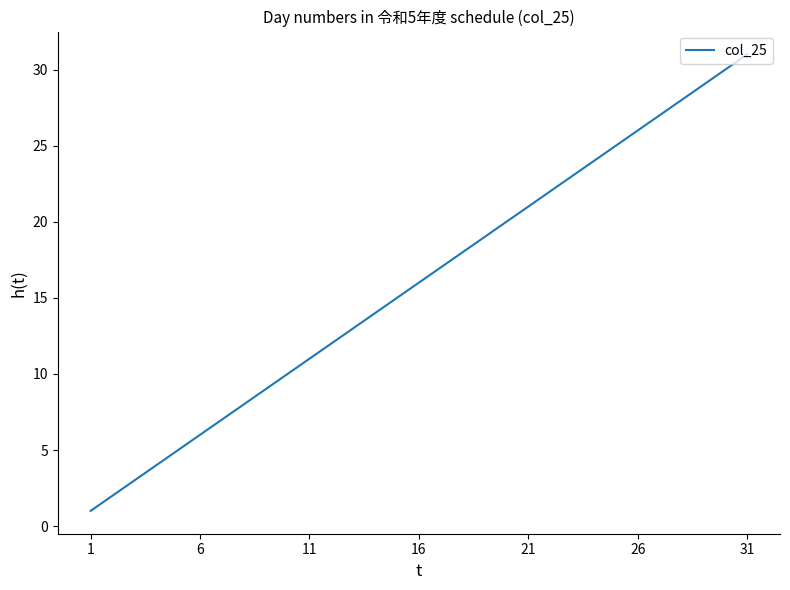

What is the greatest value displayed?

31